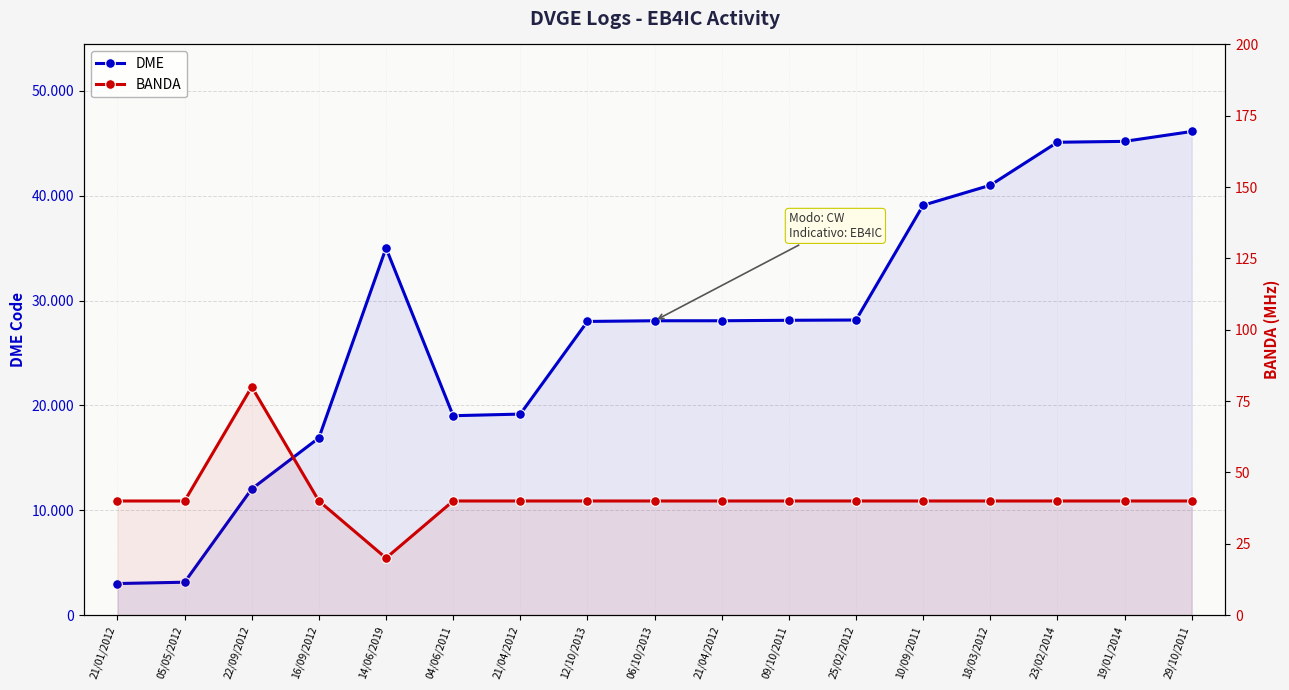

Rank the series by their average value, from lowest to highest.

BANDA, DME